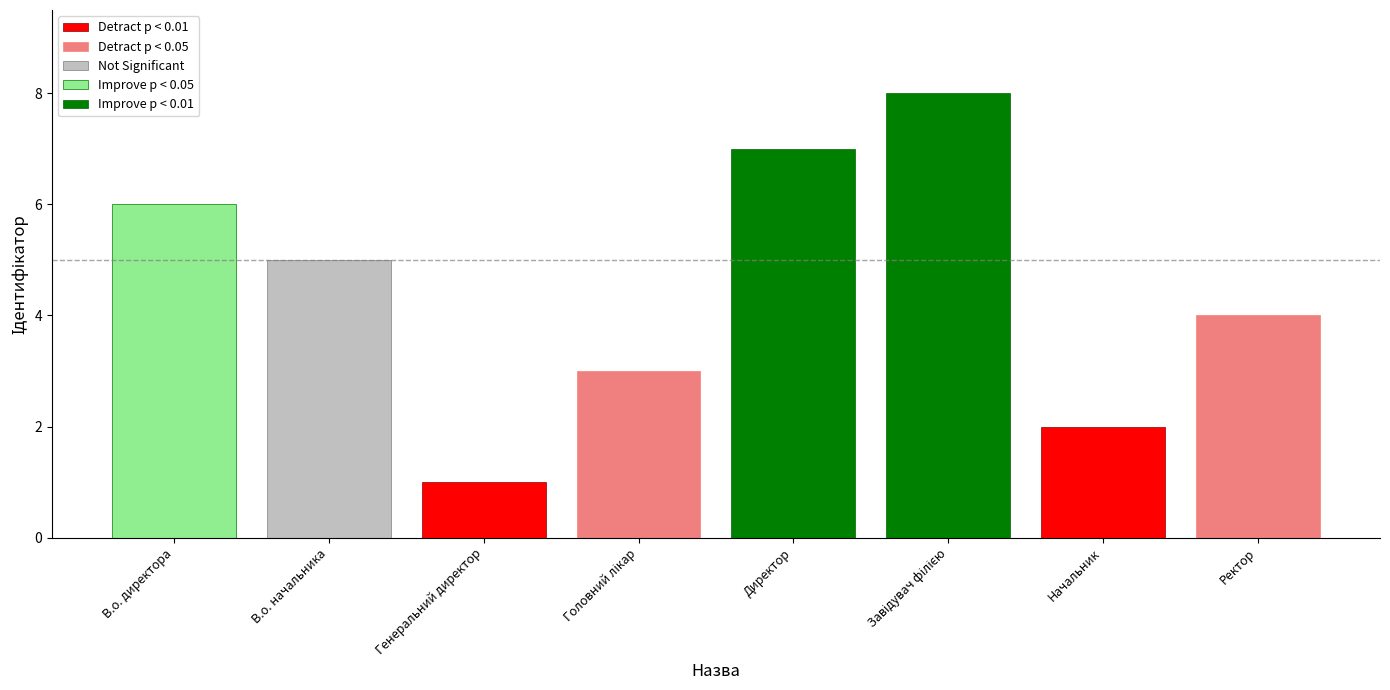

The Improve p < 0.01 series shows 14 at Начальник. True or false?

False